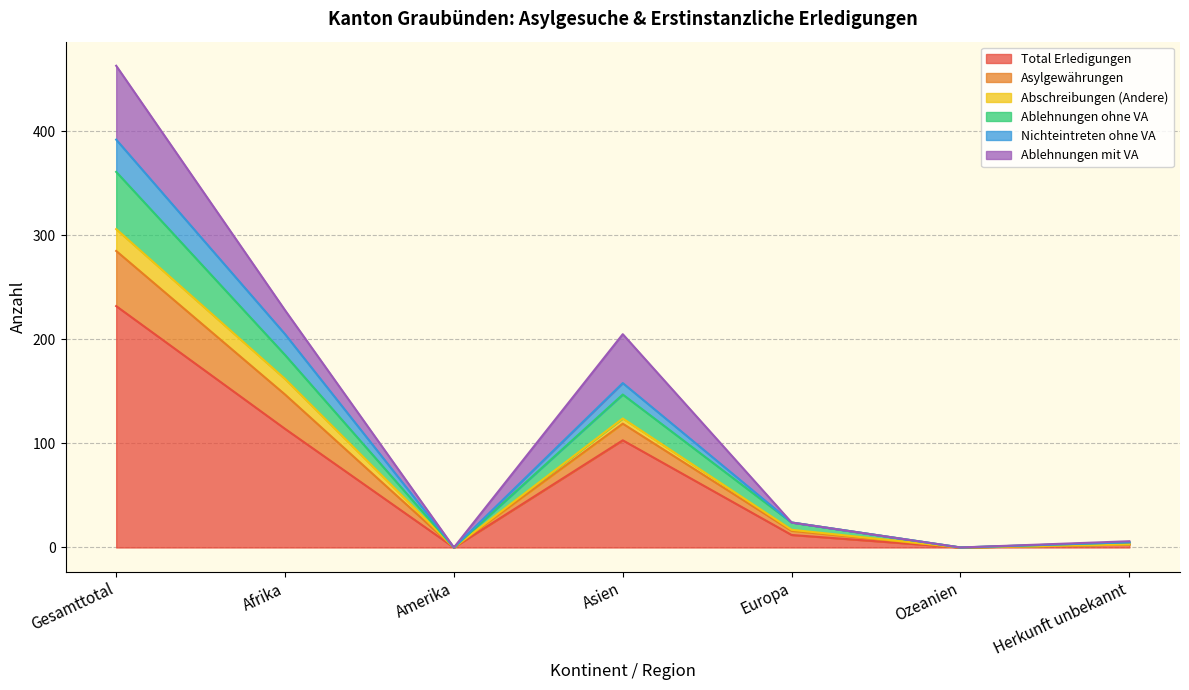

Which category has the highest value in the Total Erledigungen series?

Gesamttotal